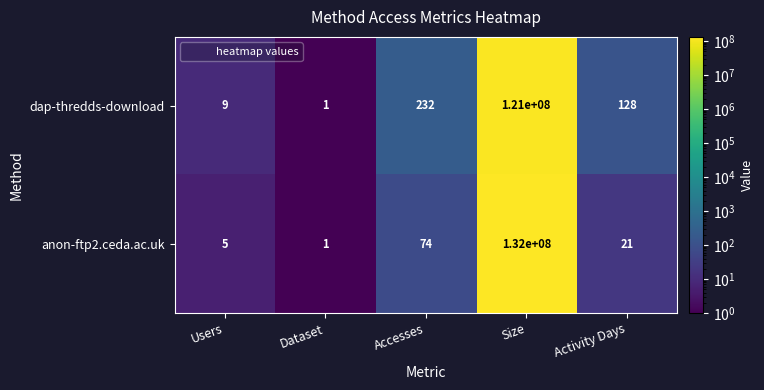

How many series are shown in this chart?

2